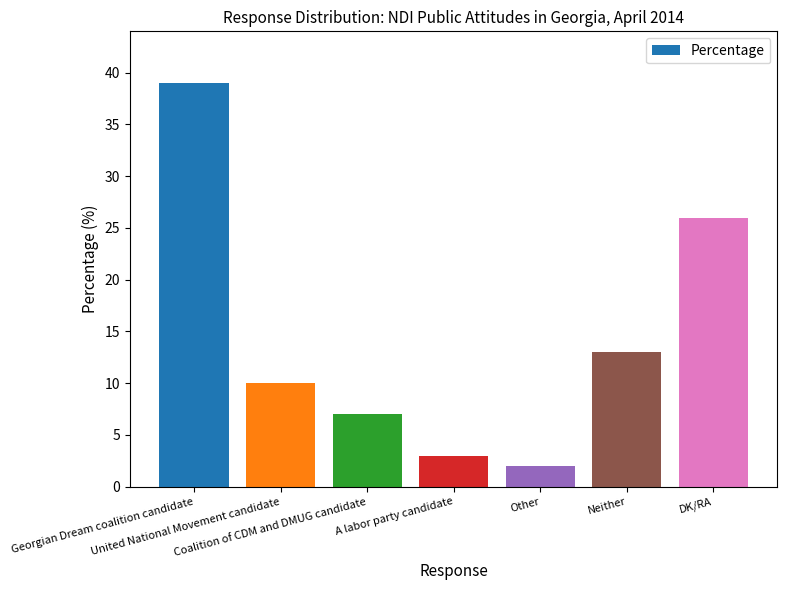

How many bars are there in total?

7